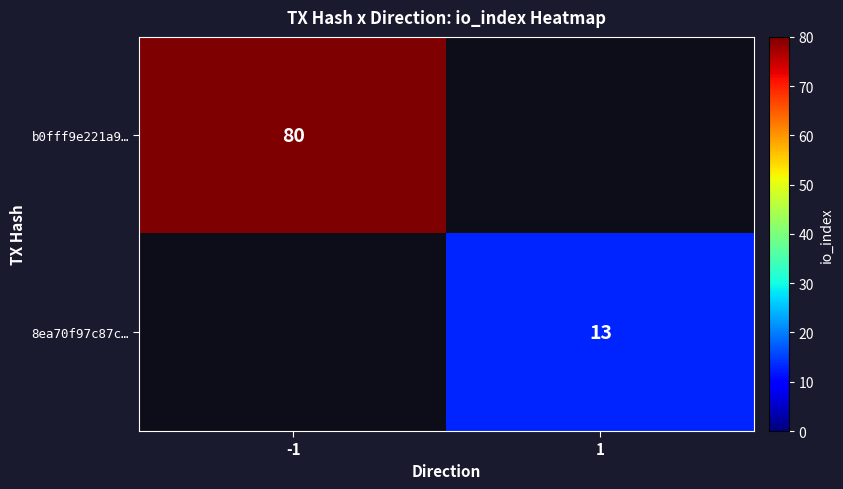

True or false: b0fff9e221a9… has a value of 80 at -1.

True